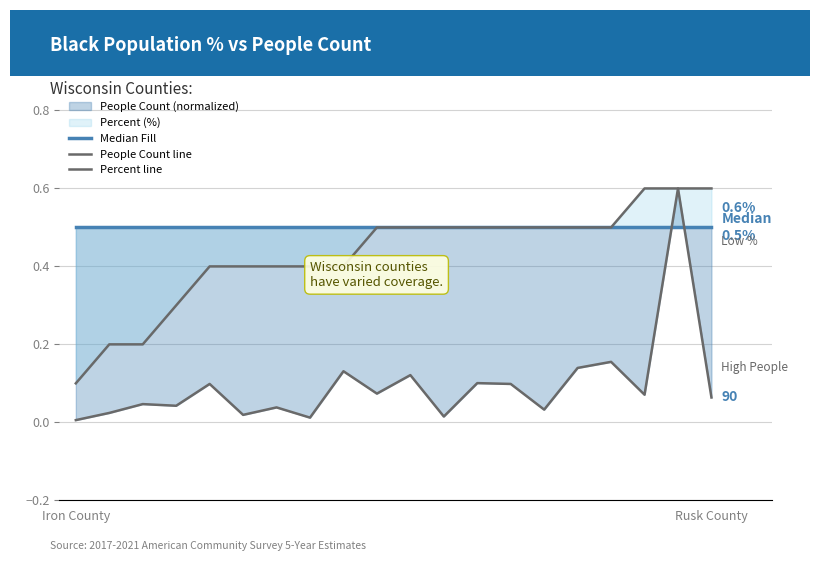

Does the chart have visible grid lines?

Yes